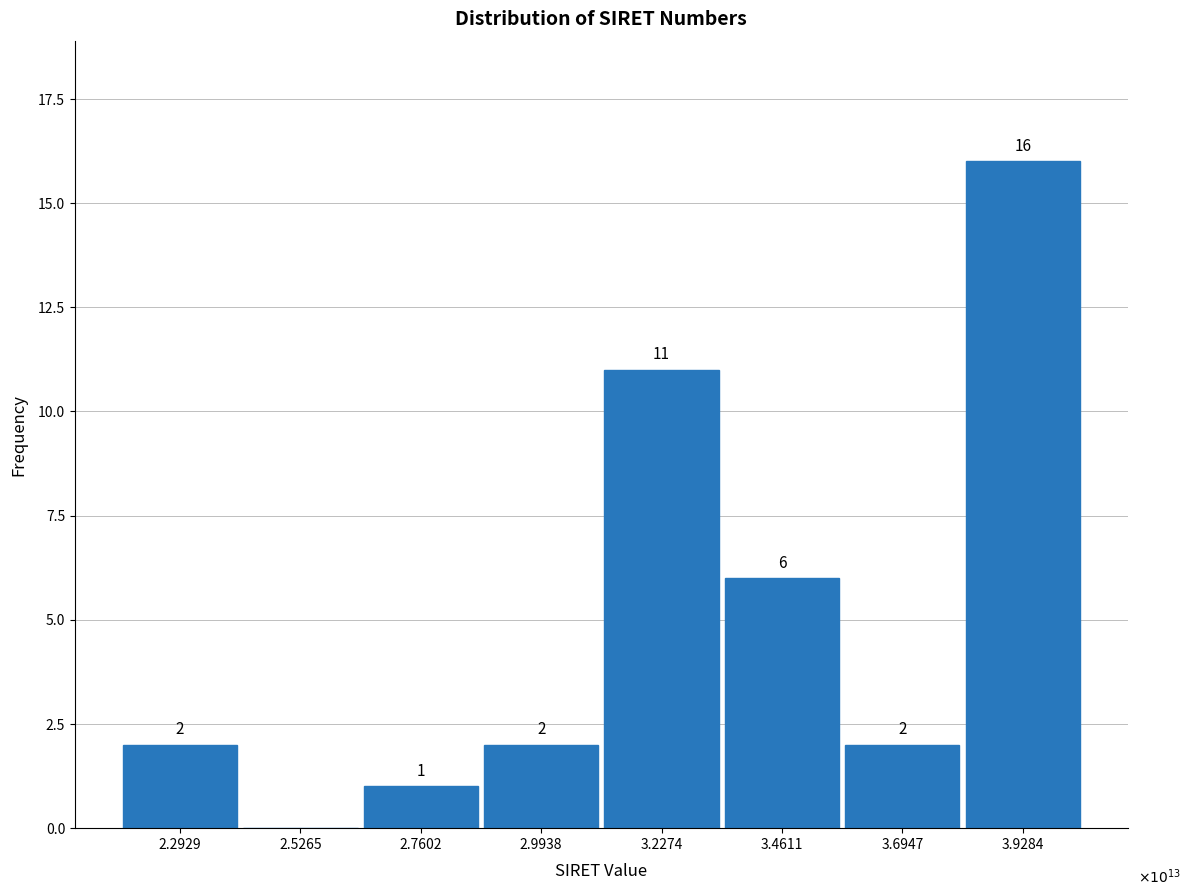

Reading right to left, what are all the values shown in this chart?

3.9284=16	3.6947=2	3.4611=6	3.2274=11	2.9938=2	2.7602=1	2.5265=0	2.2929=2